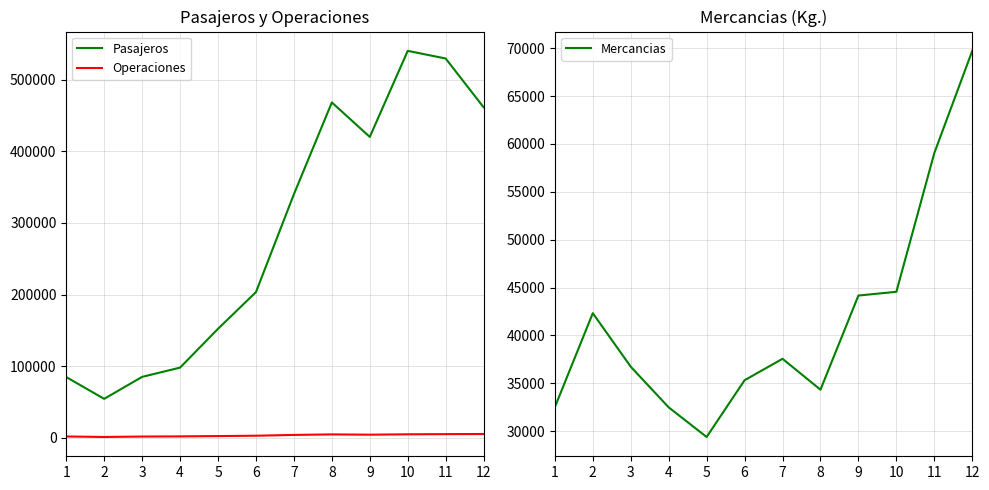

What is the value of the Pasajeros point at the 2nd from the left?

54278